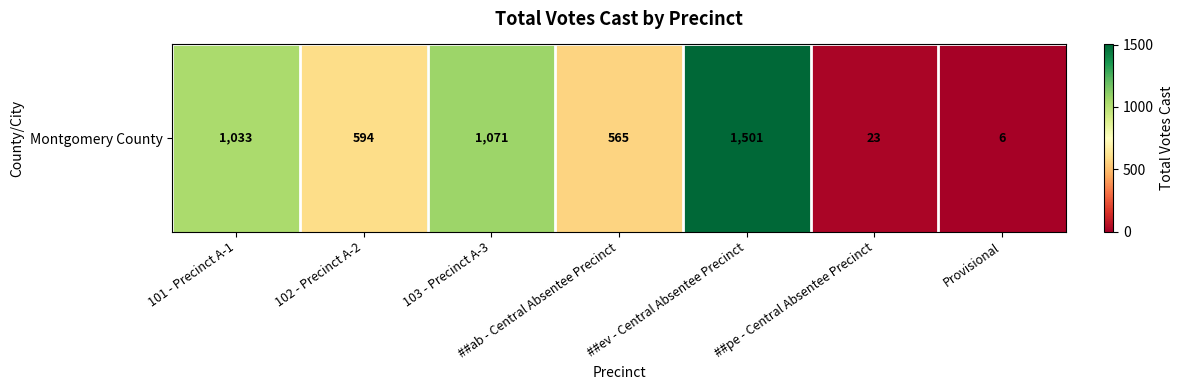

Reading left to right, what are all the values shown in this chart?

101 - Precinct A-1=1033	102 - Precinct A-2=594	103 - Precinct A-3=1071	##ab - Central Absentee Precinct=565	##ev - Central Absentee Precinct=1501	##pe - Central Absentee Precinct=23	Provisional=6